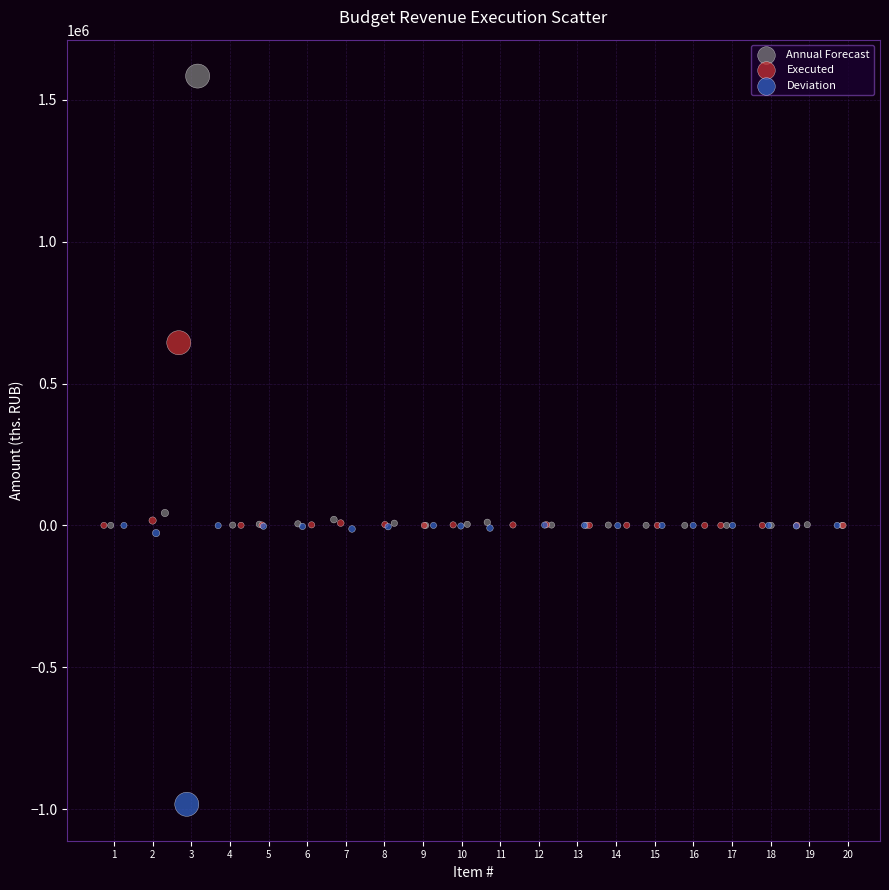

What are all the series names shown in the legend?

Annual Forecast, Executed, Deviation